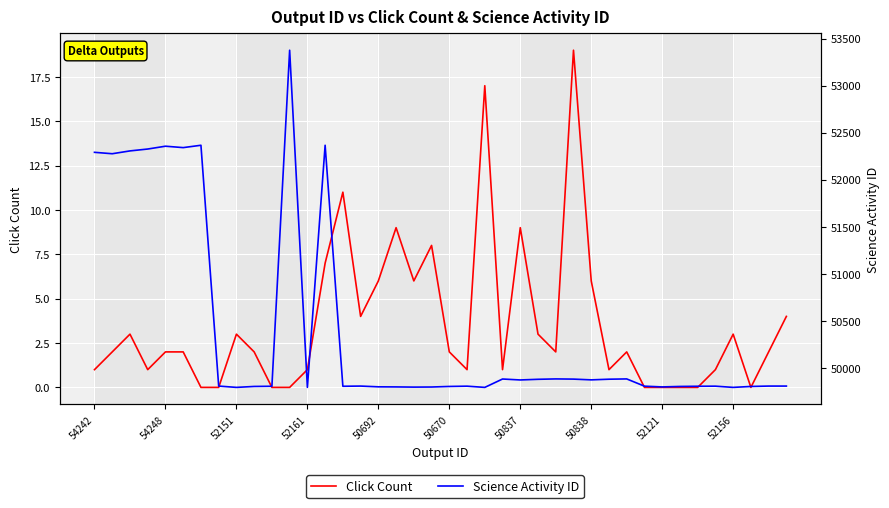

What is the difference between the second highest and second lowest values in the Click Count series?

17